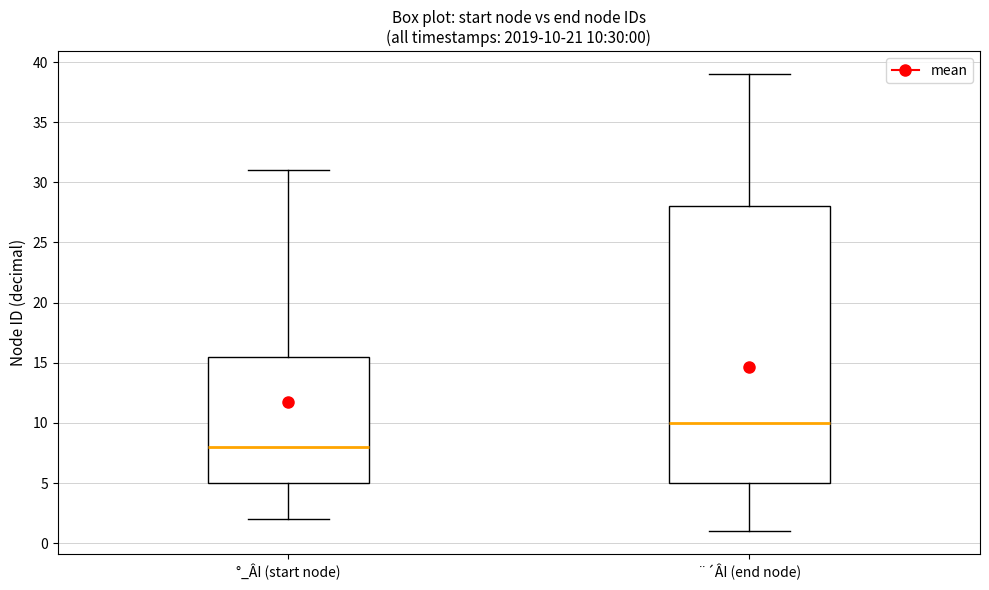

Which box is the tallest, from its lower edge to its upper edge?

¨´ÂI (end node)